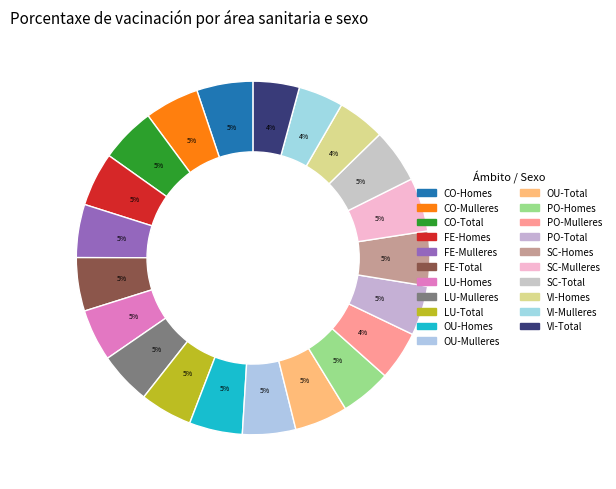

What percentage is the LU-Total slice, to the nearest percent?

5%